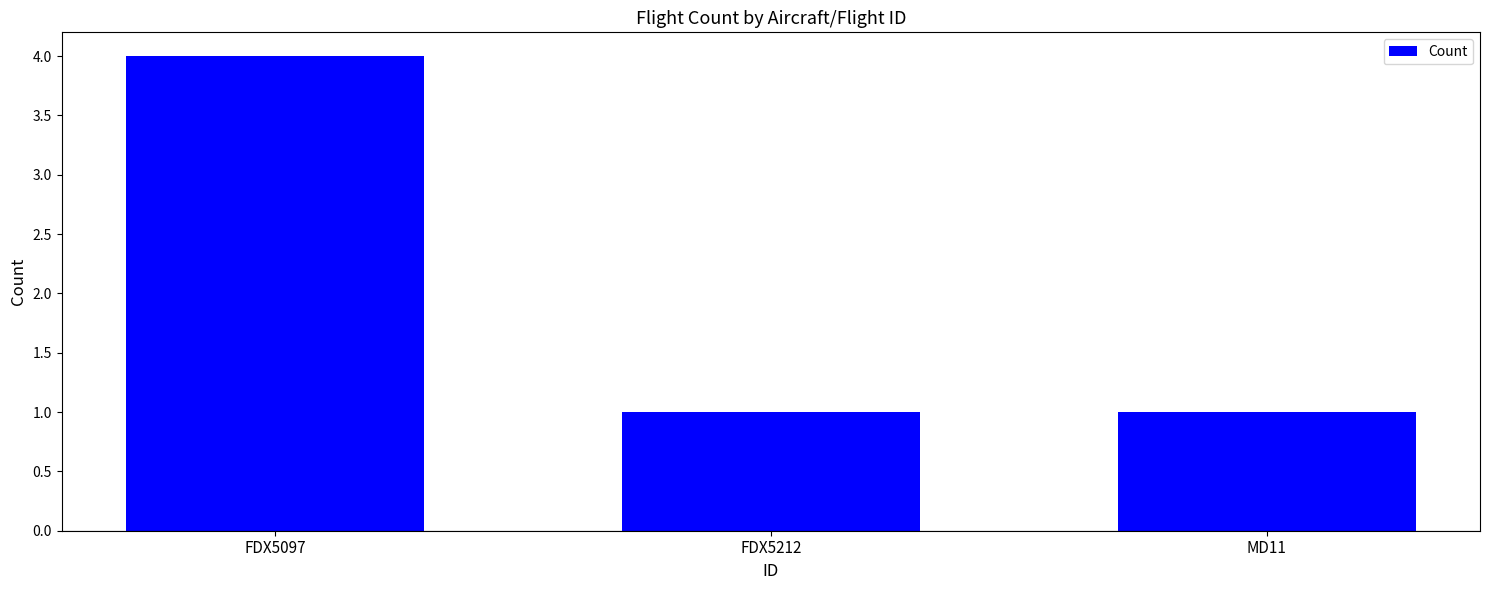

The value at MD11 is 0. True or false?

False